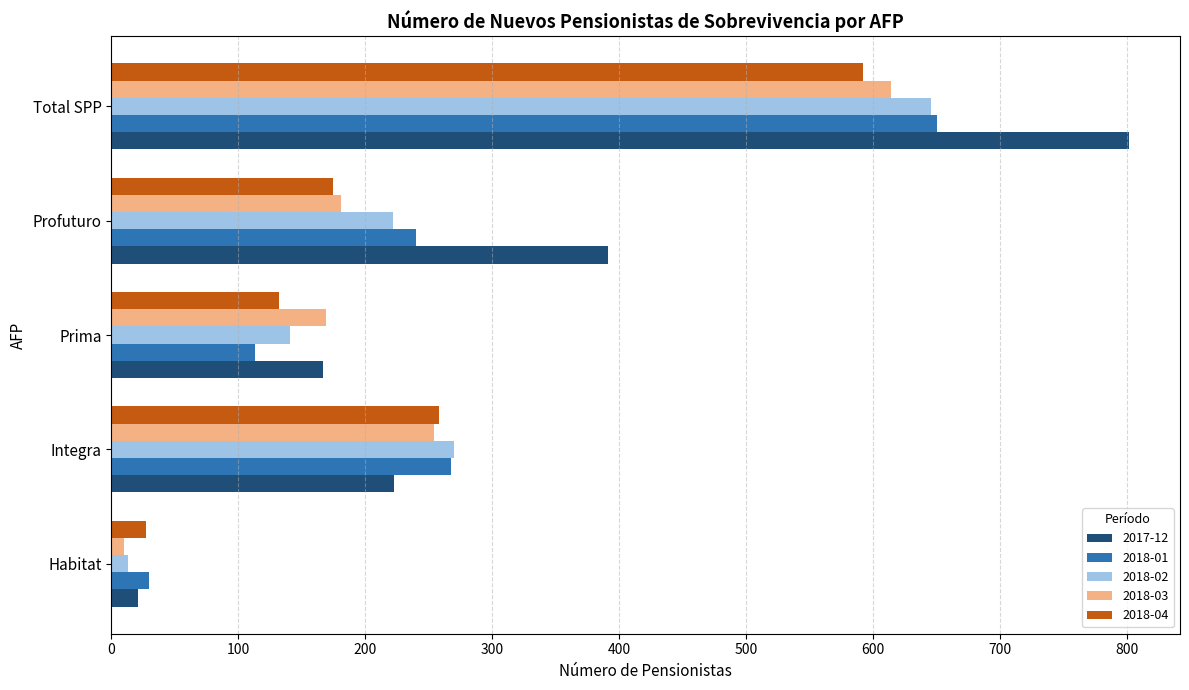

Which label corresponds to the smallest value in the chart?

Habitat